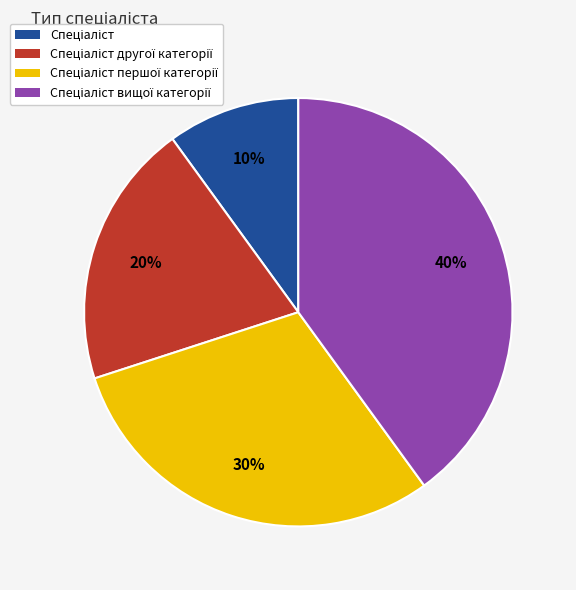

Count the number of slices in the pie.

4